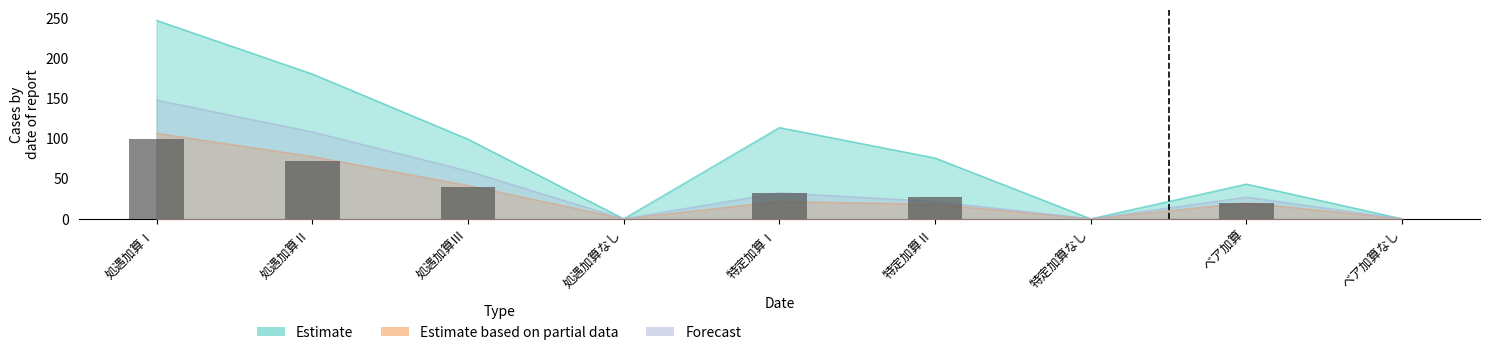

Reading right to left, transcribe all the data shown in this chart.

Estimate: 0.0	43.2	0.0	75.6	113.4	0.0	99.0	180.0	246.6
Estimate based on partial data: 0.0	19.8	0.0	18.0	21.6	0.0	41.4	77.4	106.2
Forecast: 0.0	27.0	0.0	21.6	32.4	0.0	59.4	108.0	147.6